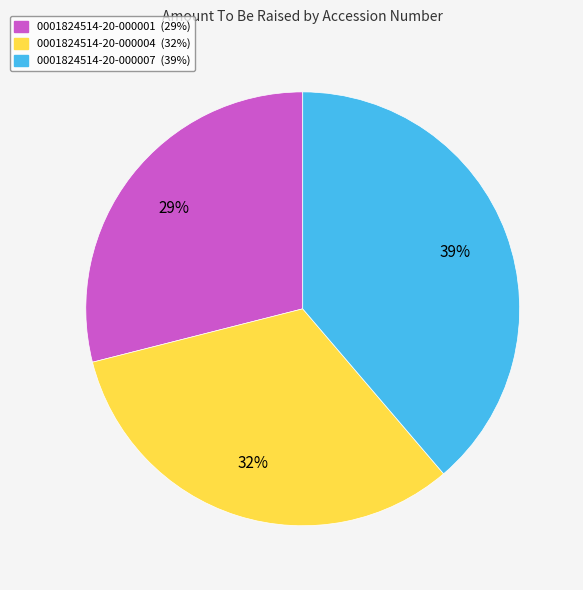

What percentage is the 0001824514-20-000007 slice, to the nearest percent?

39%